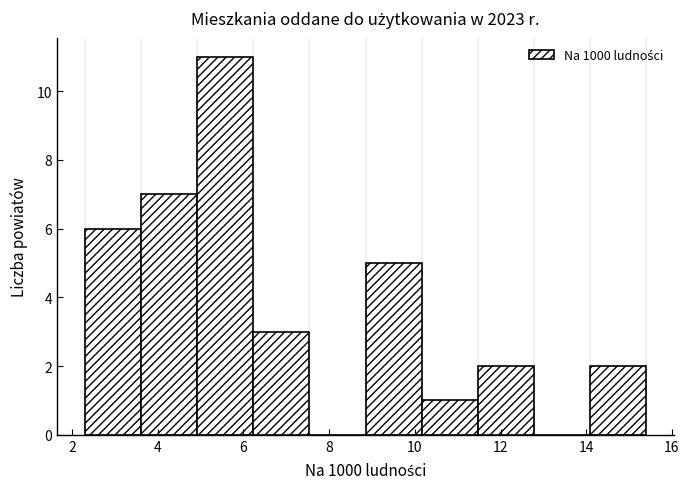

Reading left to right, transcribe this chart: for each bar, give the range it covers on the x-axis and its height. Neither the bar edges nor the heights are printed on the chart, so give them approximately, as read against the axes.

2.4 to 3.6: 6
3.6 to 5.0: 7
5.0 to 6.2: 11
6.2 to 7.6: 3
7.6 to 8.8: 0
8.8 to 10.2: 5
10.2 to 11.4: 1
11.4 to 12.8: 2
12.8 to 14.0: 0
14.0 to 15.4: 2